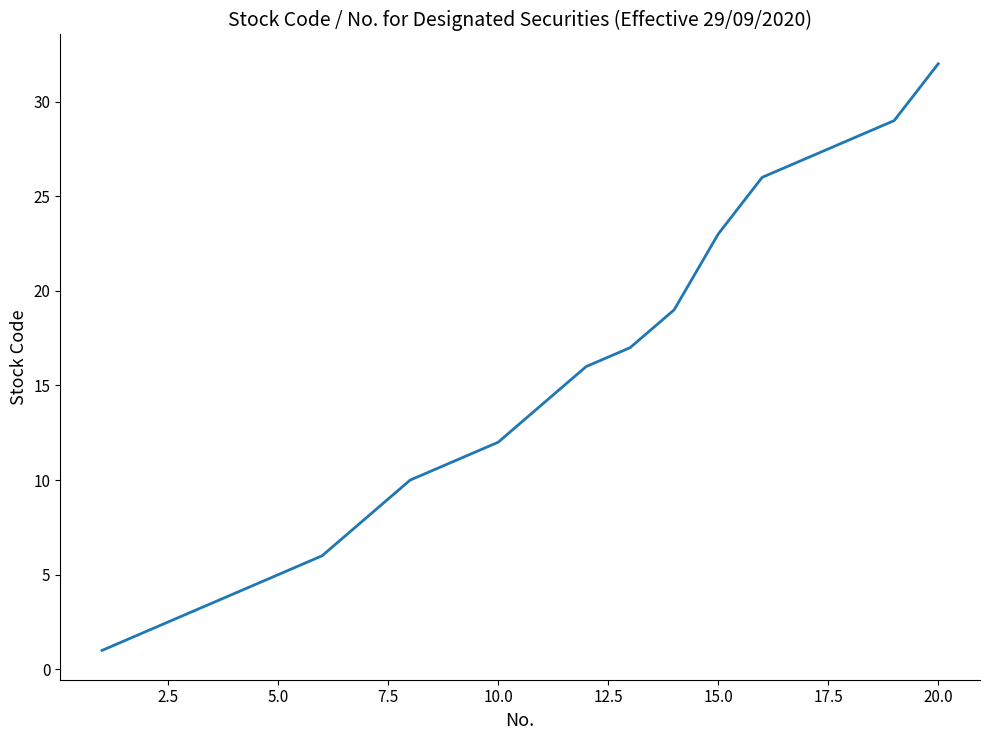

What is the greatest value displayed?

32